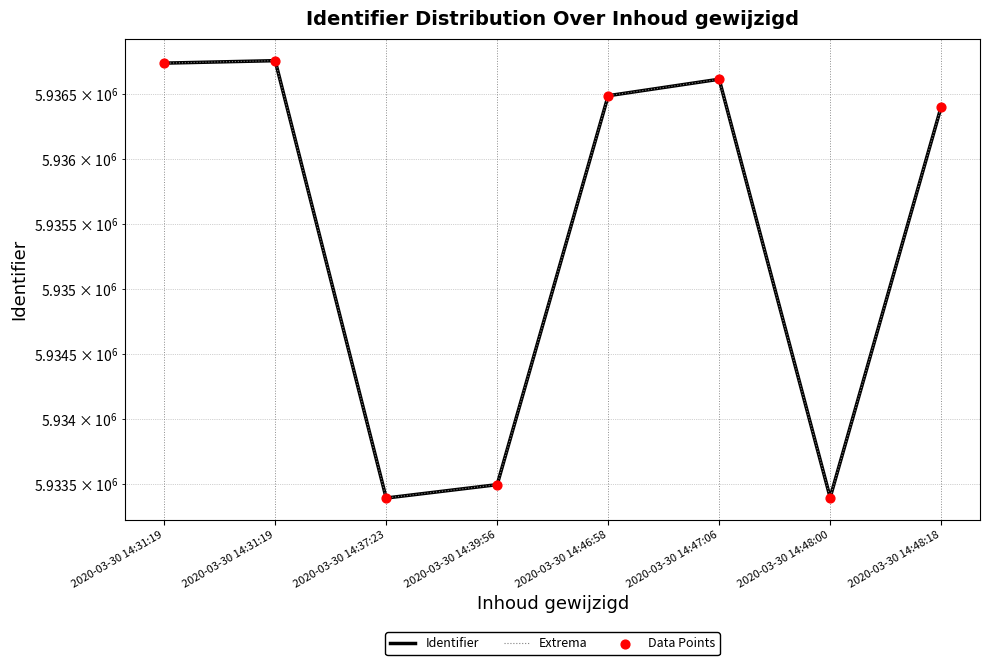

At how many categories does at least one series exceed 5936564?

3